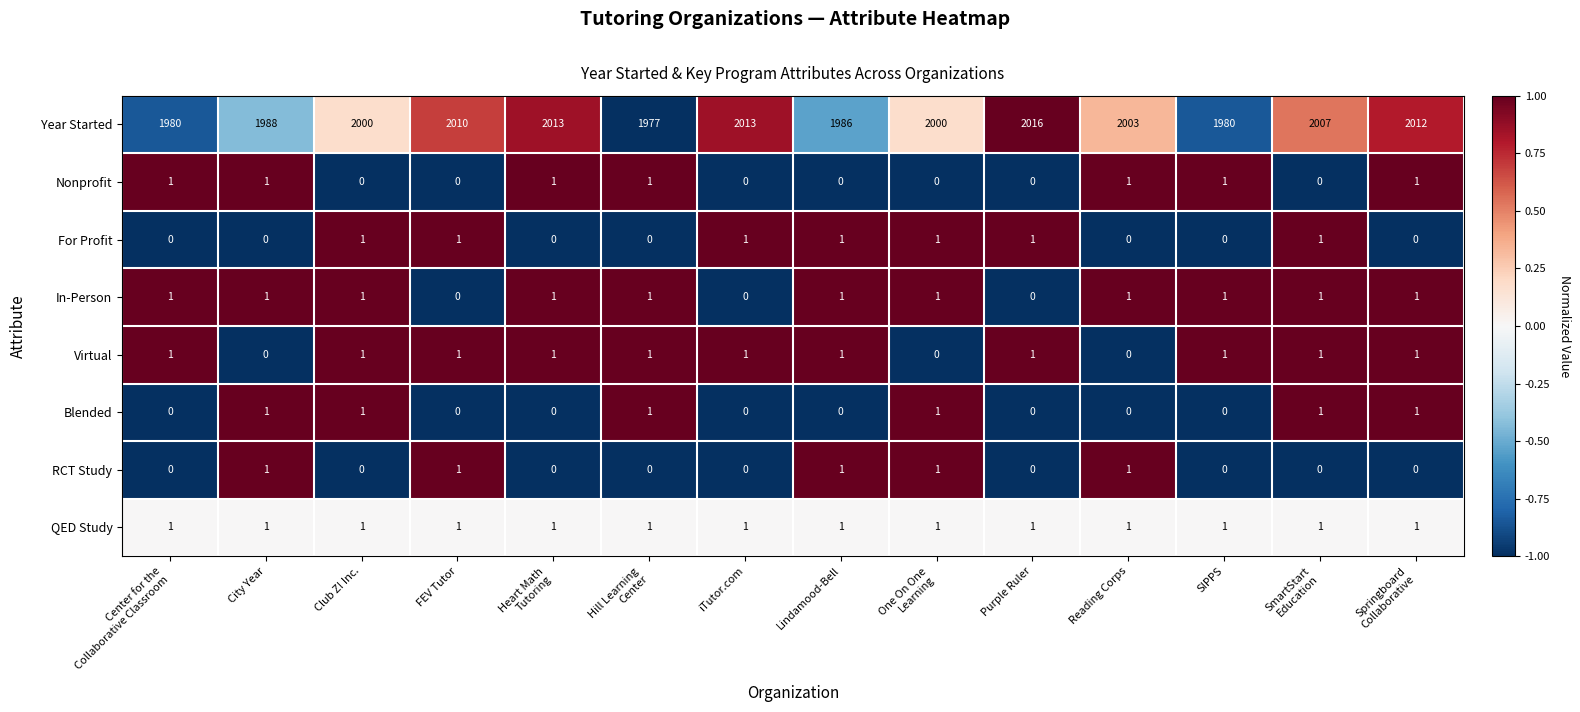

How many series are shown in this chart?

8